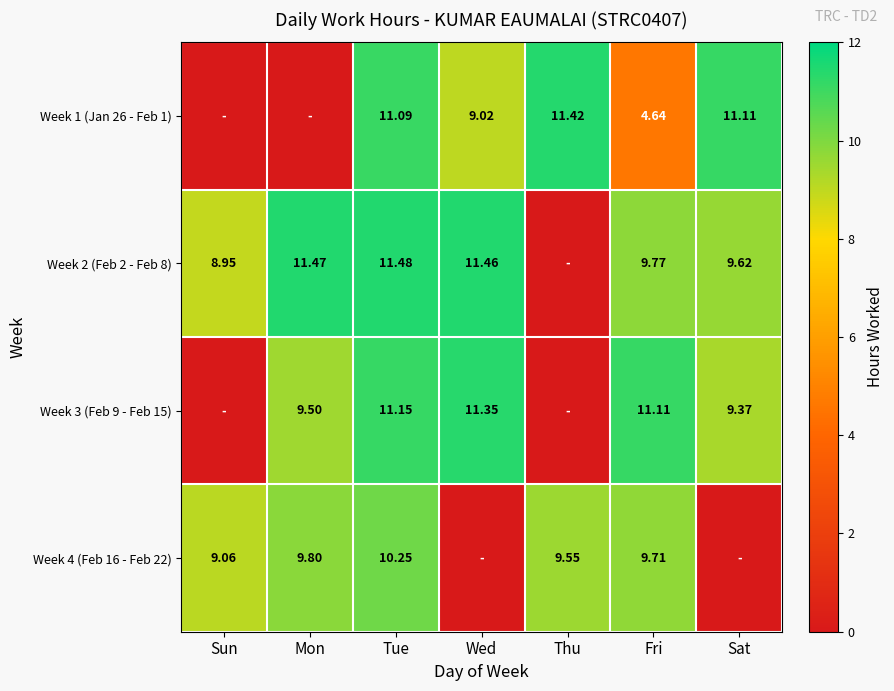

How many series are shown in this chart?

4